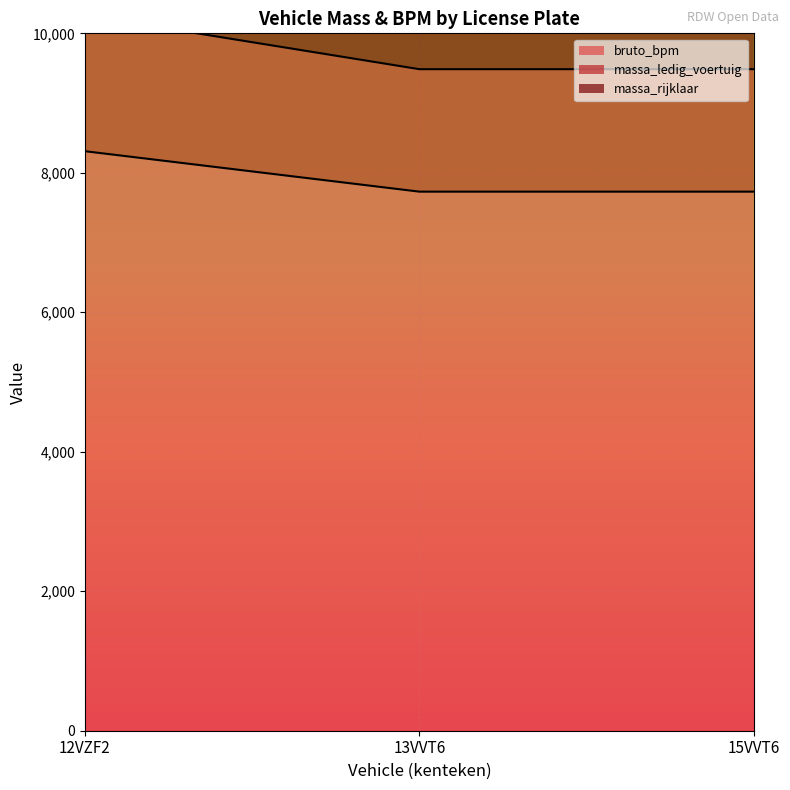

Count the number of data series in this chart.

3